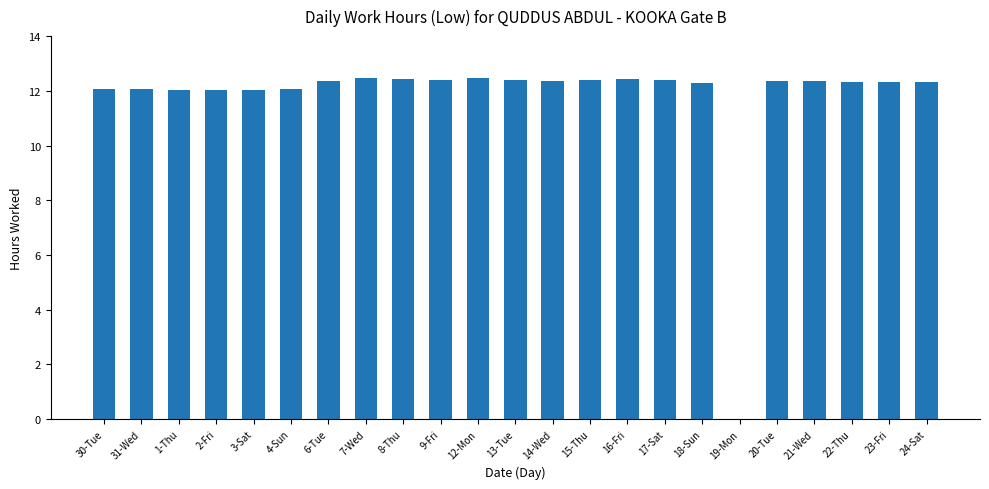

What is the sum of all values?

270.4